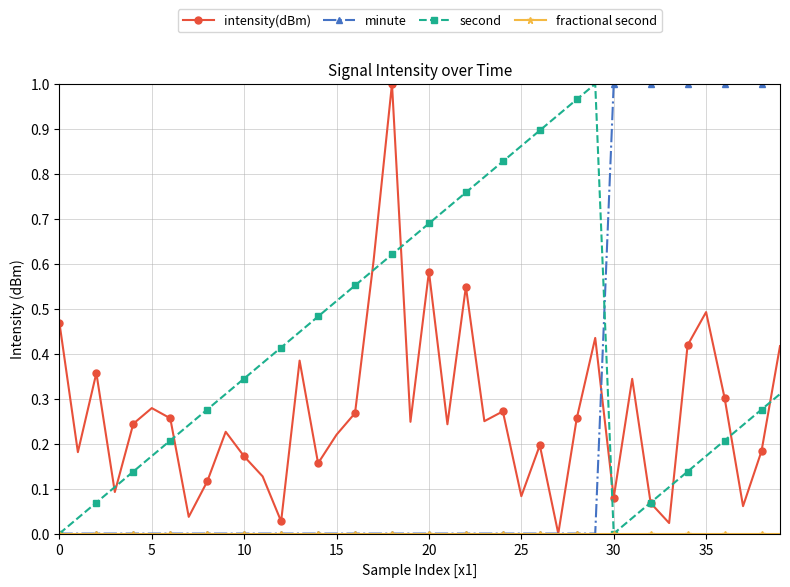

Which series has the largest total across all categories?

second